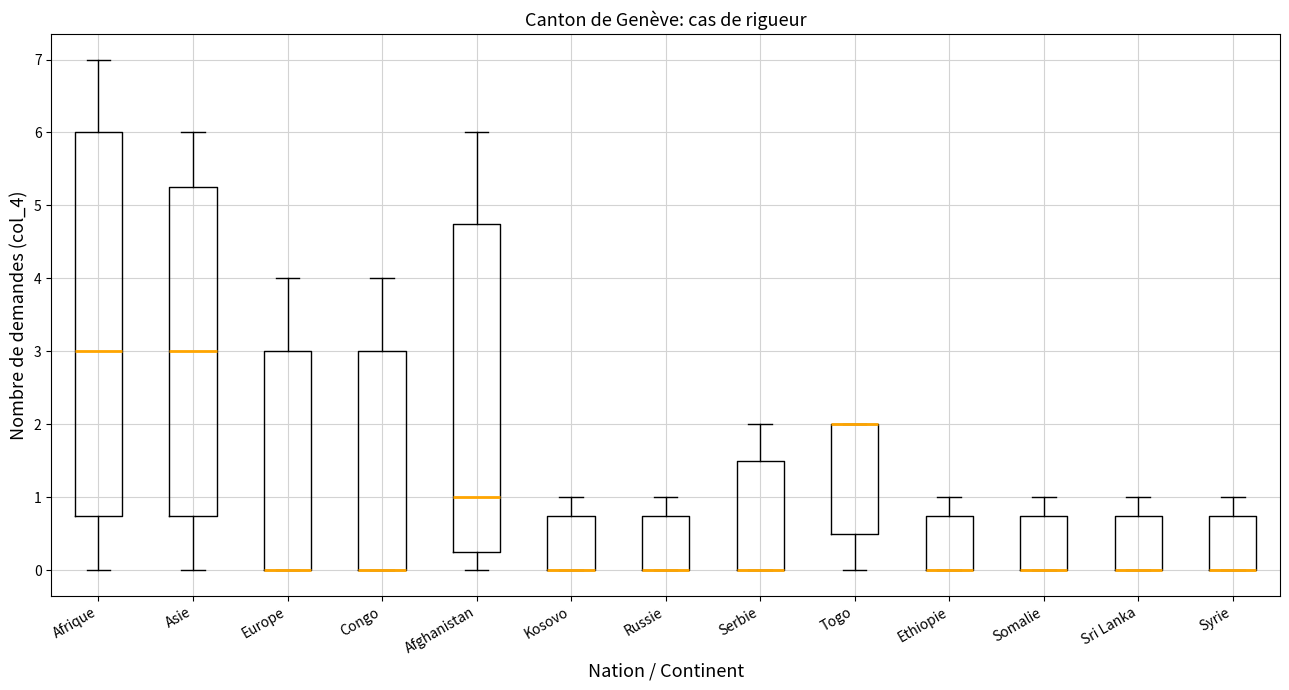

Reading left to right, transcribe this box plot: for each box, give where its median line is, the range the box spans, and where its two whiskers end, as read against the y-axis. The values are not printed on the chart, so give them approximately, as read against the axis.

Afrique: median 3.0, box 0.8 to 6.0, whiskers 0.0 to 7.0
Asie: median 3.0, box 0.8 to 5.3, whiskers 0.0 to 6.0
Europe: median 0.0 (drawn on the box's lower edge), box 0.0 to 3.0, whiskers 0.0 to 4.0
Congo: median 0.0 (drawn on the box's lower edge), box 0.0 to 3.0, whiskers 0.0 to 4.0
Afghanistan: median 1.0, box 0.3 to 4.8, whiskers 0.0 to 6.0
Kosovo: median 0.0 (drawn on the box's lower edge), box 0.0 to 0.8, whiskers 0.0 to 1.0
Russie: median 0.0 (drawn on the box's lower edge), box 0.0 to 0.8, whiskers 0.0 to 1.0
Serbie: median 0.0 (drawn on the box's lower edge), box 0.0 to 1.5, whiskers 0.0 to 2.0
Togo: median 2.0 (drawn on the box's upper edge), box 0.5 to 2.0, whiskers 0.0 to 2.0
Ethiopie: median 0.0 (drawn on the box's lower edge), box 0.0 to 0.8, whiskers 0.0 to 1.0
Somalie: median 0.0 (drawn on the box's lower edge), box 0.0 to 0.8, whiskers 0.0 to 1.0
Sri Lanka: median 0.0 (drawn on the box's lower edge), box 0.0 to 0.8, whiskers 0.0 to 1.0
Syrie: median 0.0 (drawn on the box's lower edge), box 0.0 to 0.8, whiskers 0.0 to 1.0